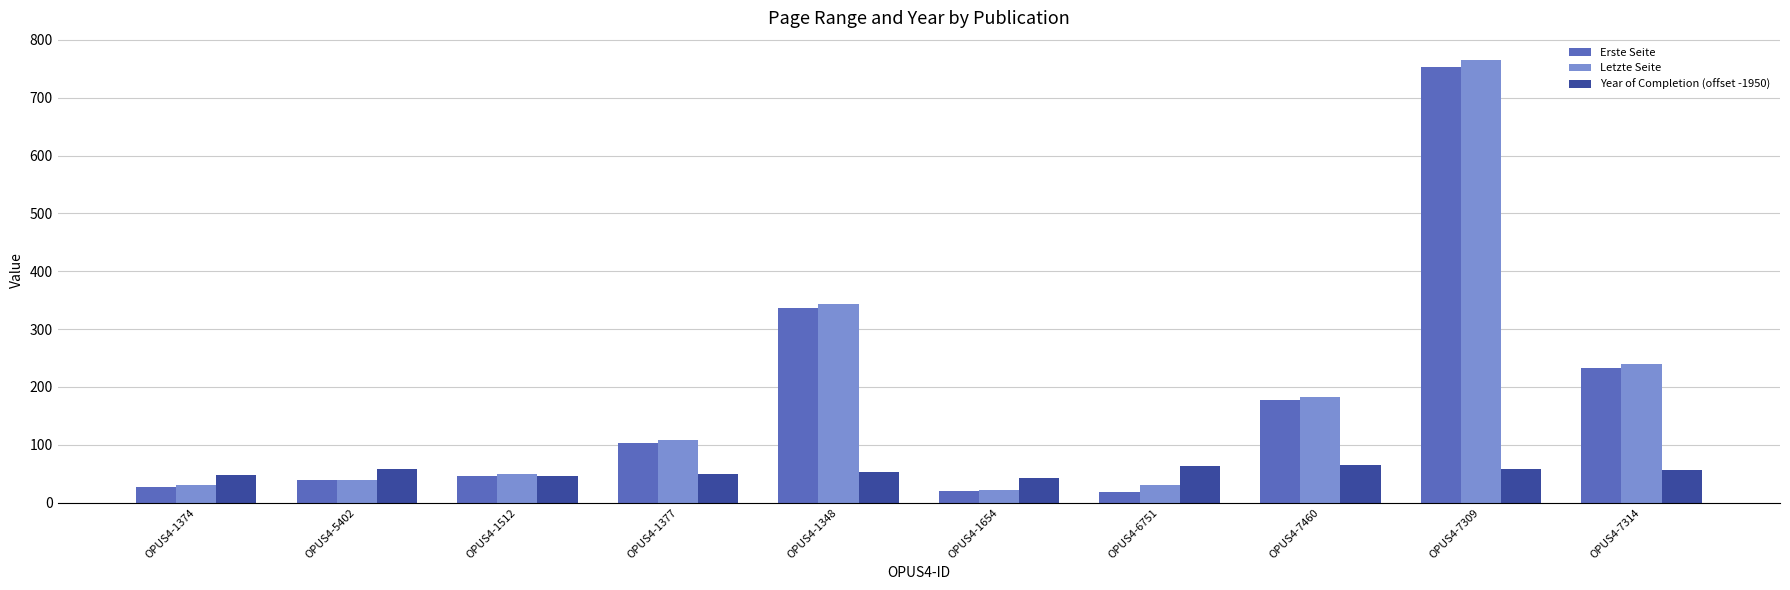

Between OPUS4-1654 and OPUS4-7314, which series saw the biggest shift?

Letzte Seite